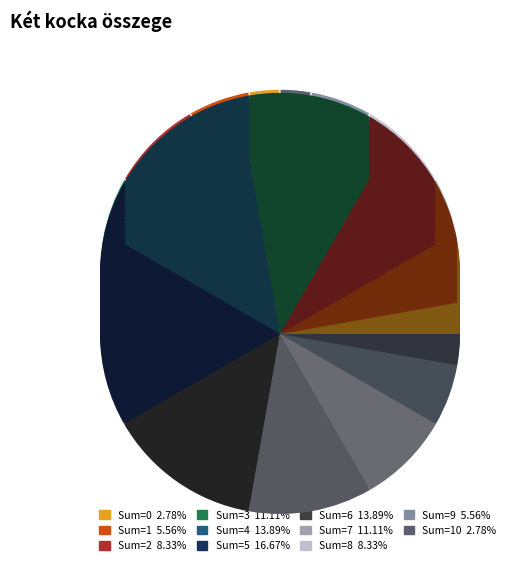

Count the number of slices in the pie.

11